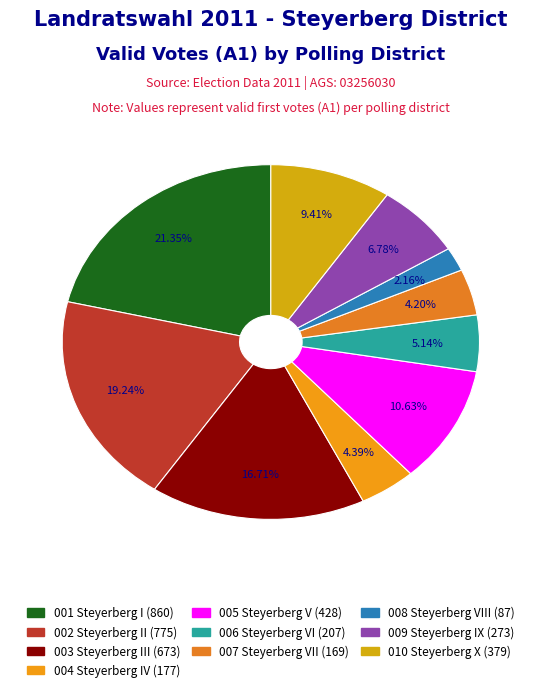

Do 002 and 003 together represent more than half of the pie?

No